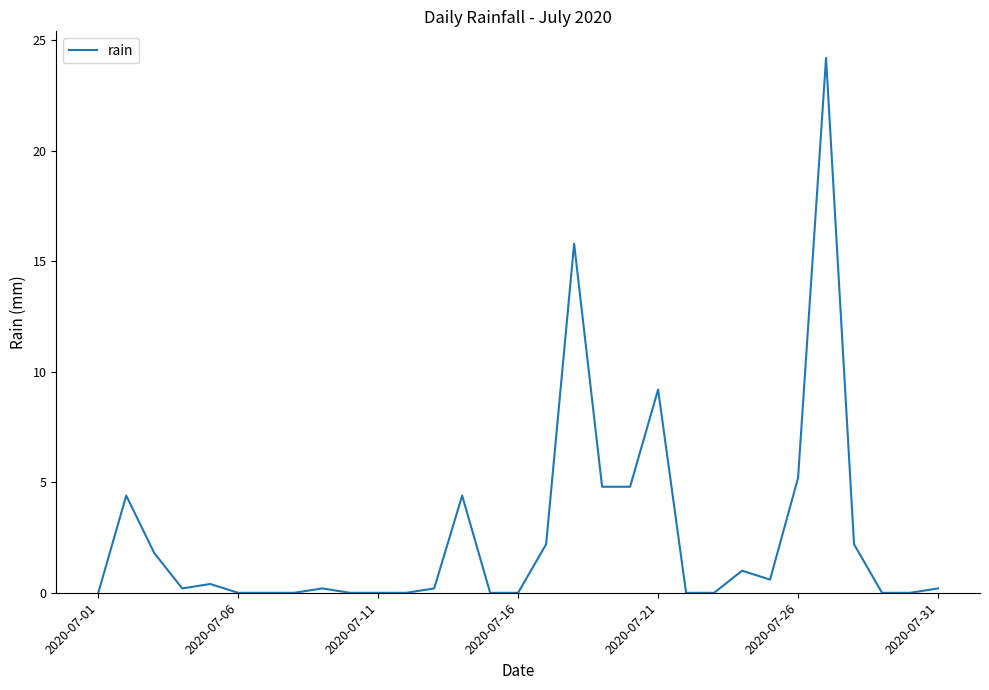

What is the difference between the maximum and minimum values?

24.2